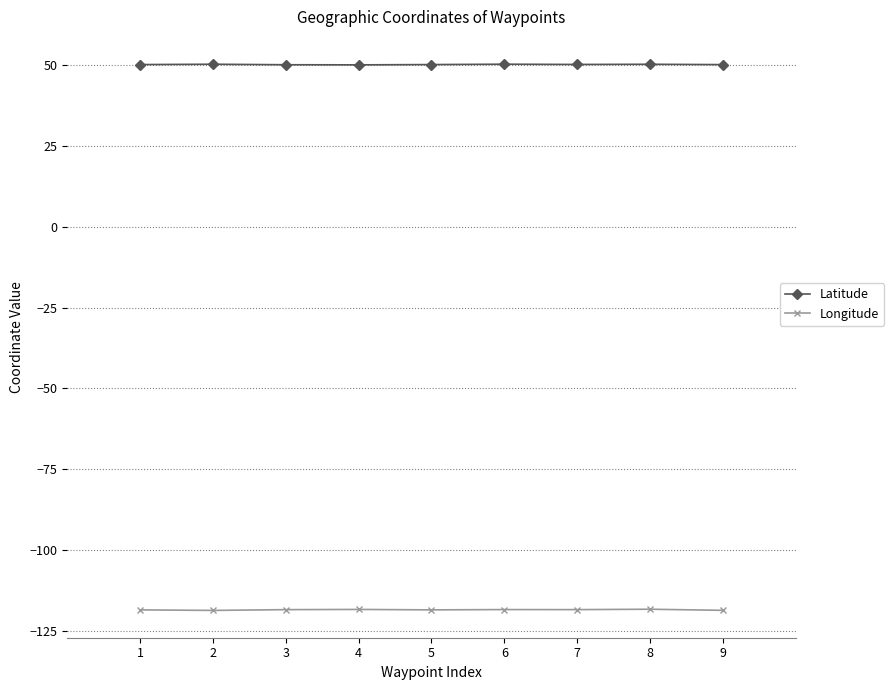

How many lines are shown in the chart?

2